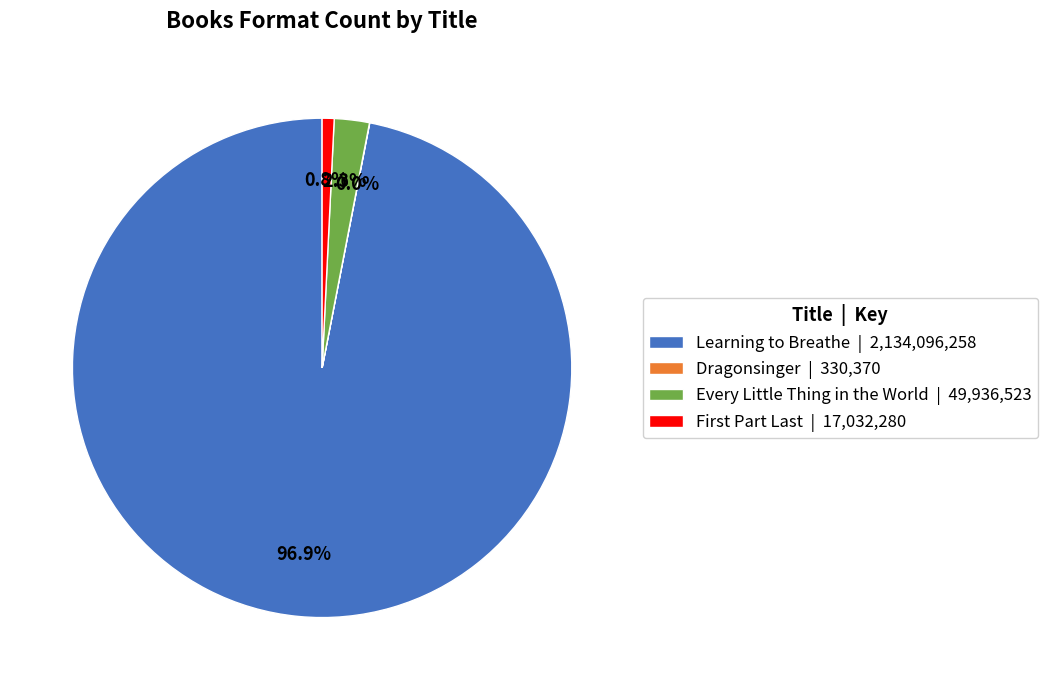

To the nearest percent, what portion does Every Little Thing in the World represent?

2%